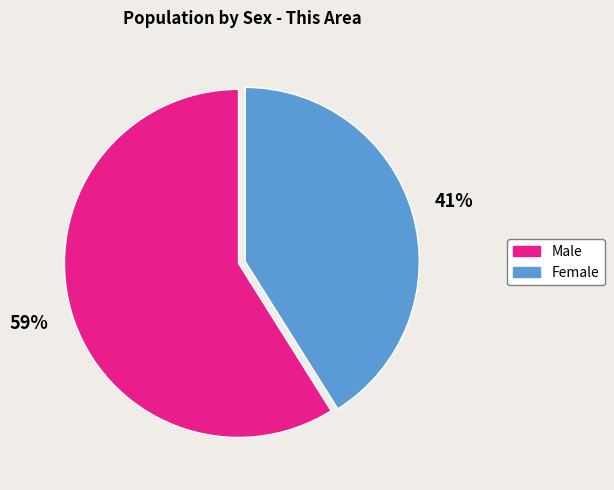

To the nearest percent, what is the average slice percentage?

50%